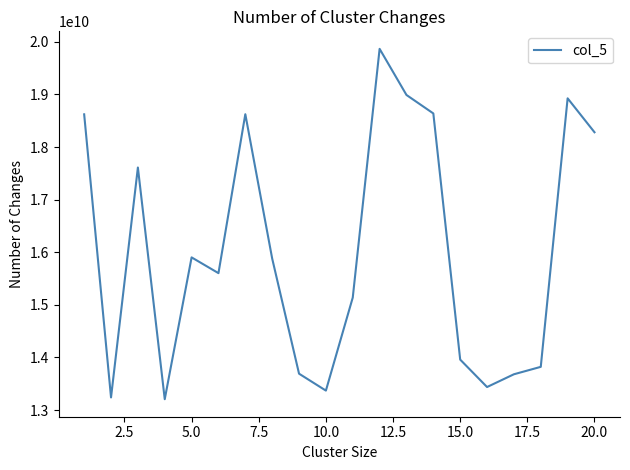

What is the difference between the maximum and minimum values?

6658804263